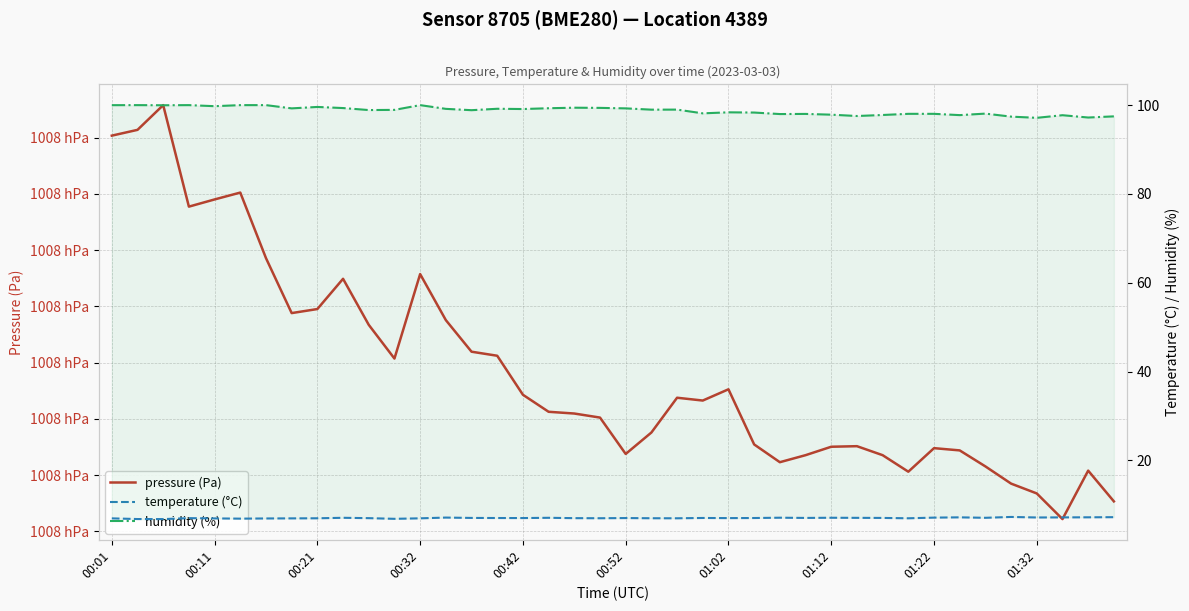

What are all the series names shown in the legend?

pressure (Pa), temperature (°C), humidity (%)